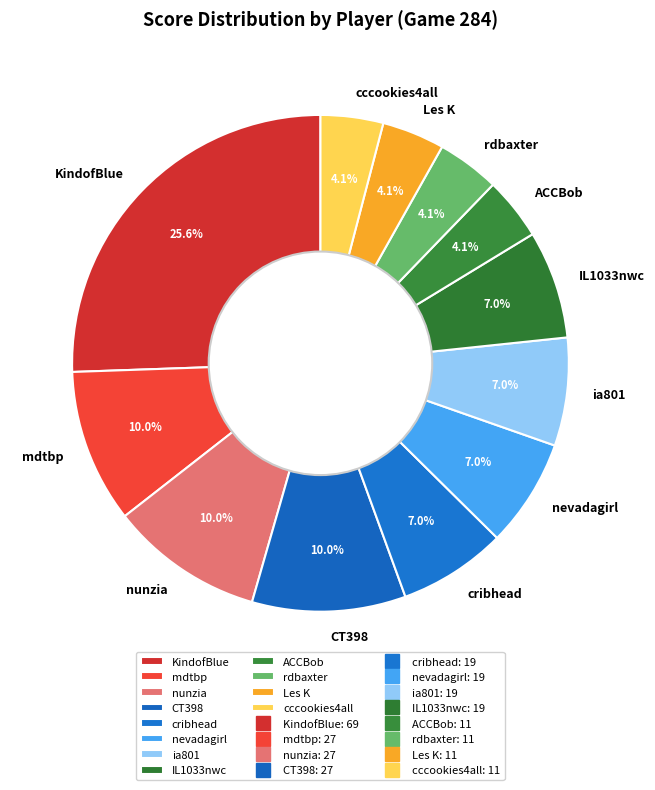

Which category has the biggest portion of the pie?

KindofBlue